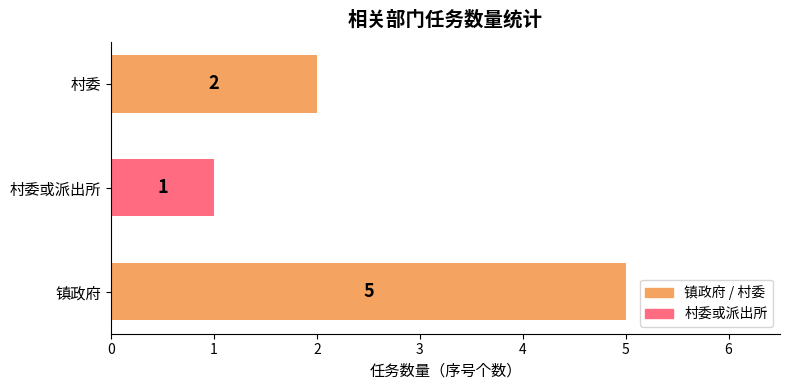

Are the bars horizontal?

Yes